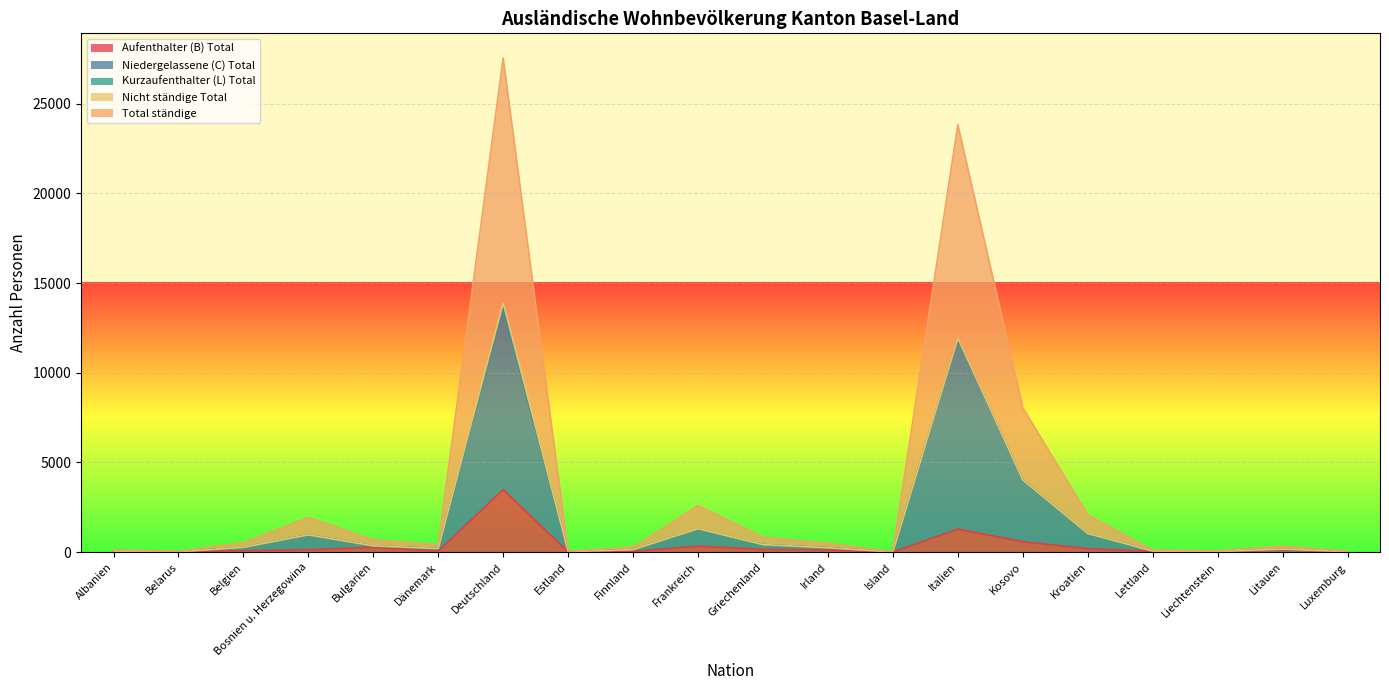

The Total ständige series shows 9 at Island. True or false?

True